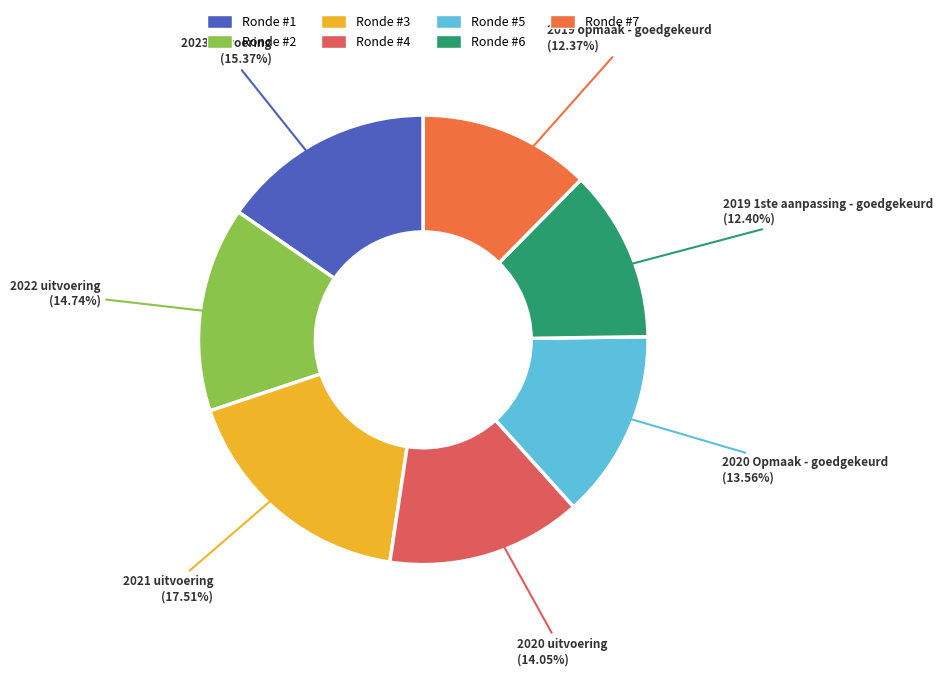

Which has a higher value, 2021 uitvoering or 2023 uitvoering?

2021 uitvoering